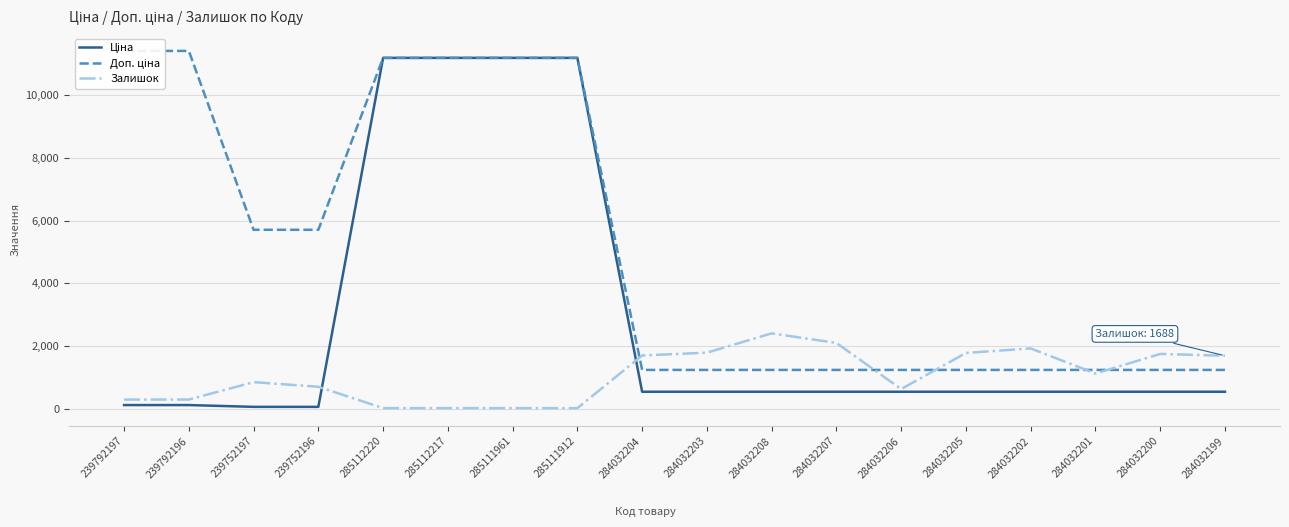

True or false: Доп. ціна and Ціна cross at least once.

False